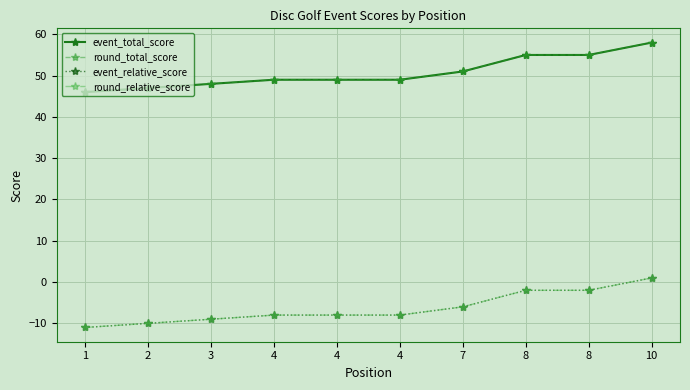

Does the chart have visible grid lines?

Yes